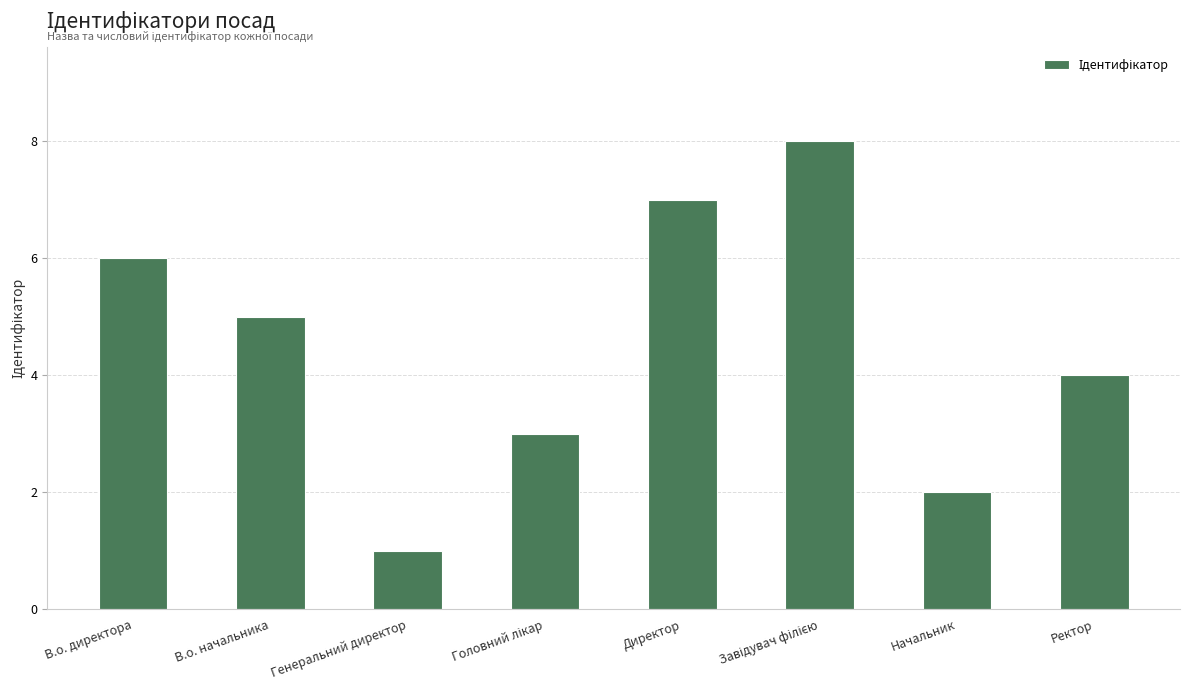

Where does the data first go above 5?

В.о. директора